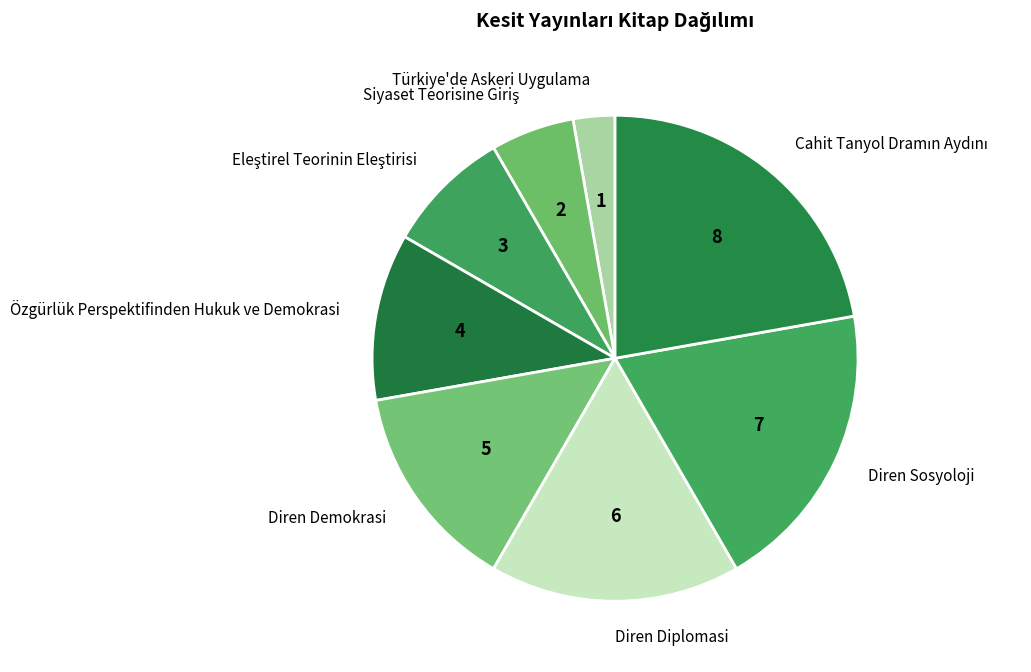

Between Diren Sosyoloji and Diren Demokrasi, which is larger?

Diren Sosyoloji